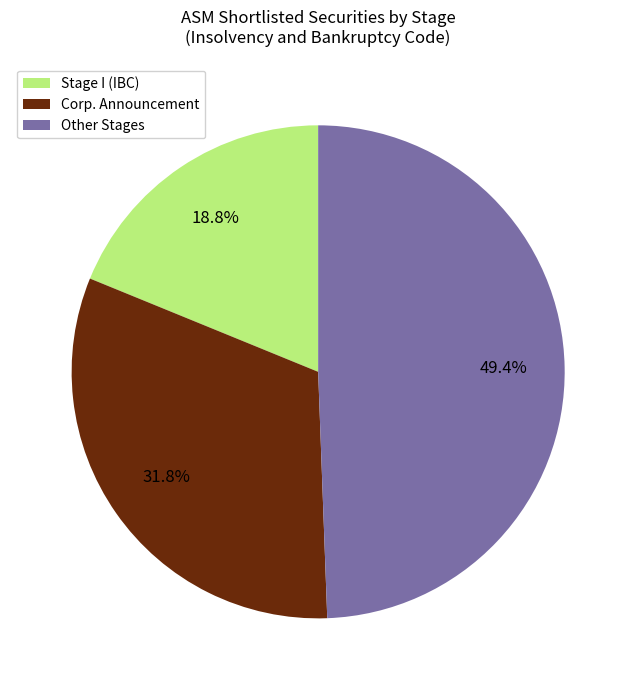

Approximately how many times larger is the value at Stage I (IBC) compared to Corp. Announcement?

0.6